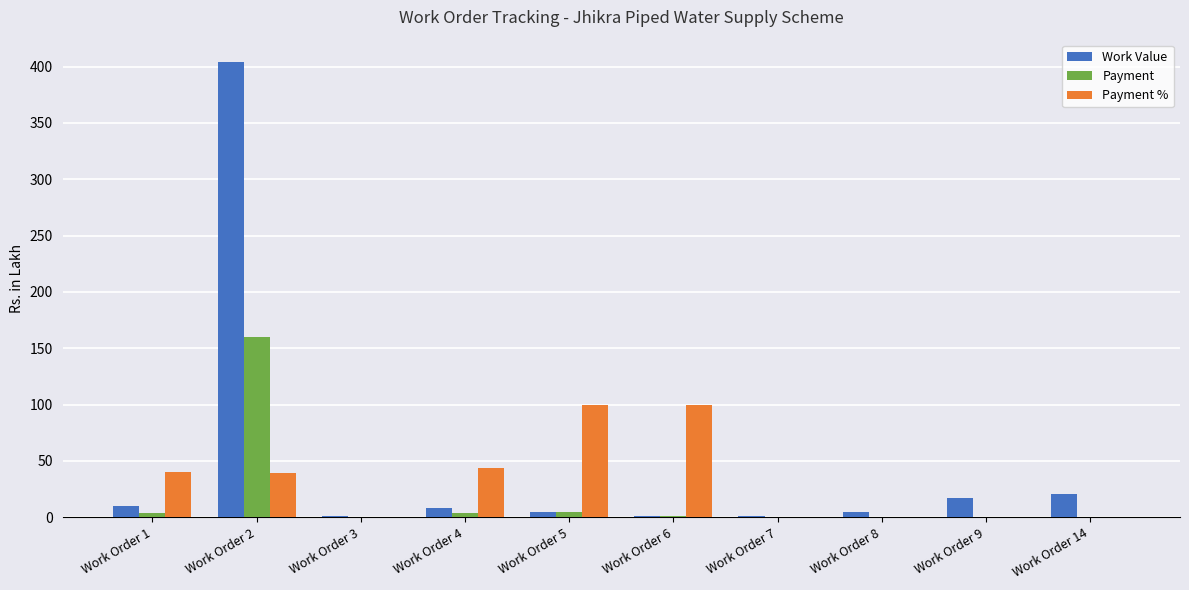

At which category is the sum across all series the highest?

Work Order 2